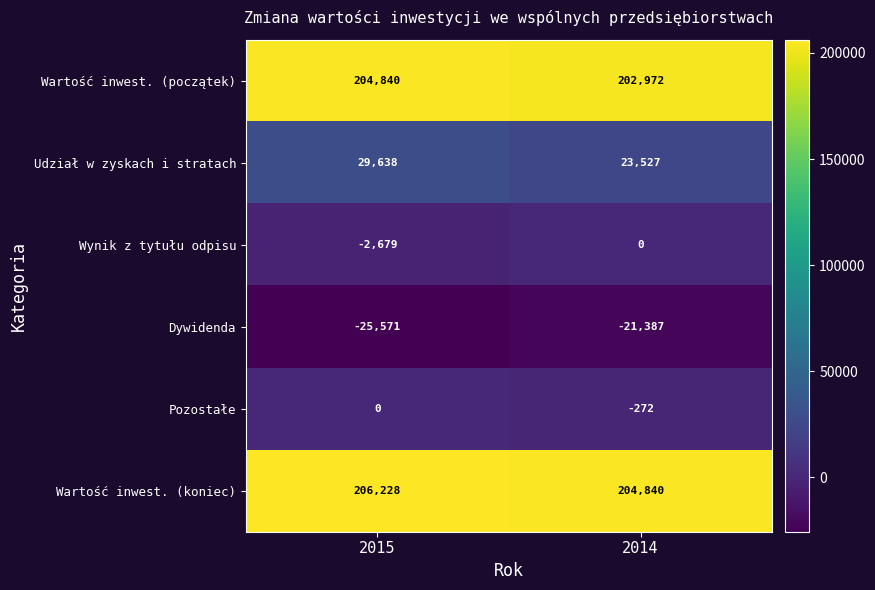

What is the maximum value shown in the chart?

206228